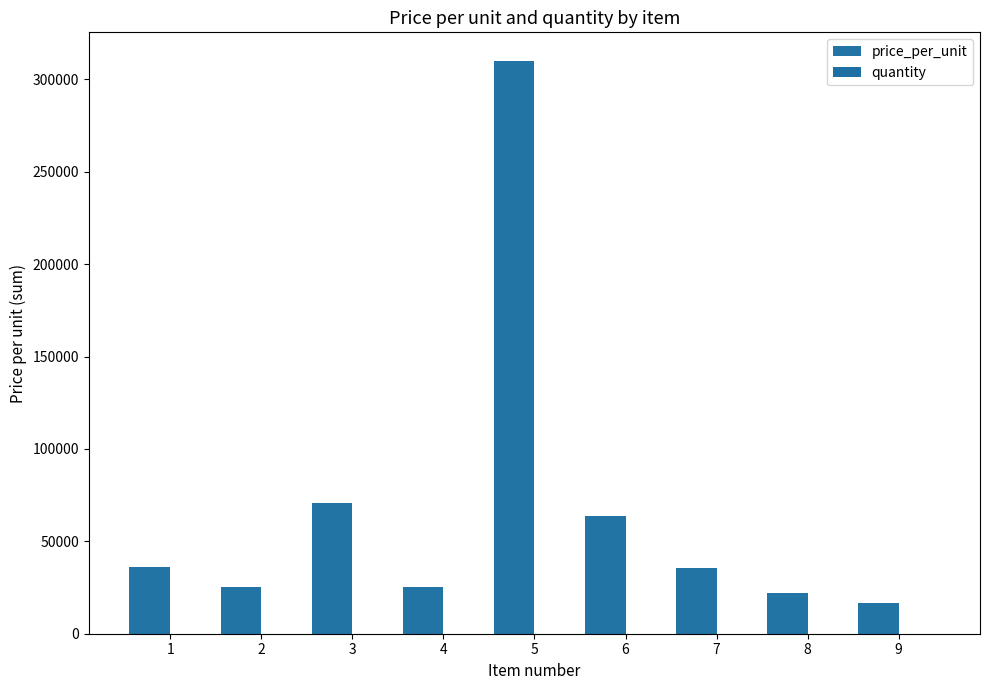

Reading left to right, list all the values displayed in this chart.

price_per_unit: 36000	25500	70739	25500	310000	63555	35560	22000	16464
quantity: 3	4	3	4	4	4	3	4	12